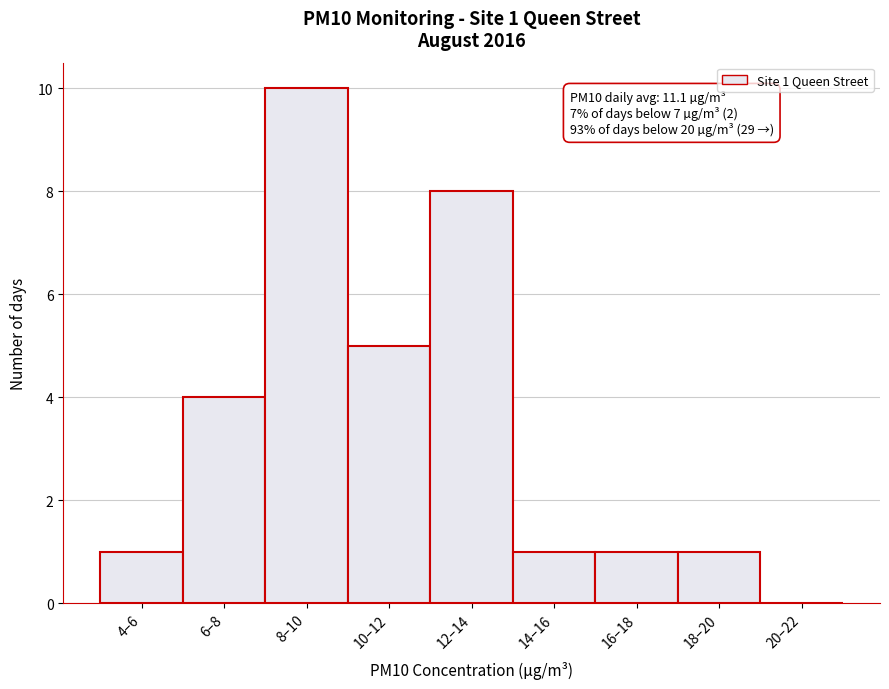

Reading left to right, transcribe all the data shown in this chart.

4–6=1	6–8=4	8–10=10	10–12=5	12–14=8	14–16=1	16–18=1	18–20=1	20–22=0